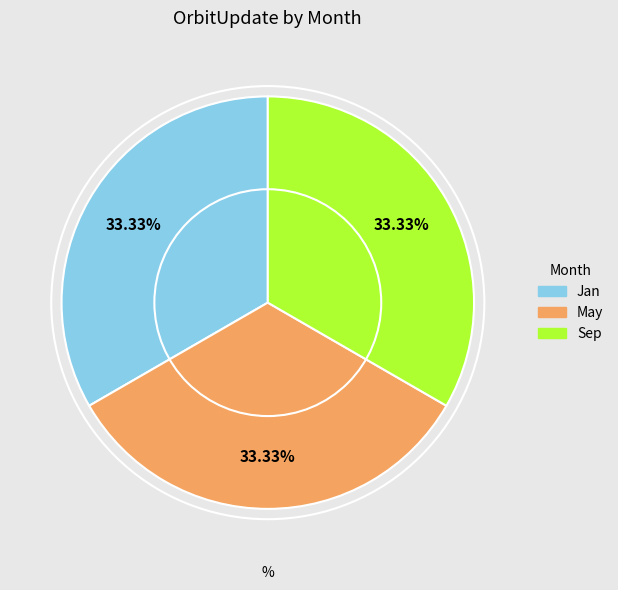

Is there a majority slice in this chart?

No